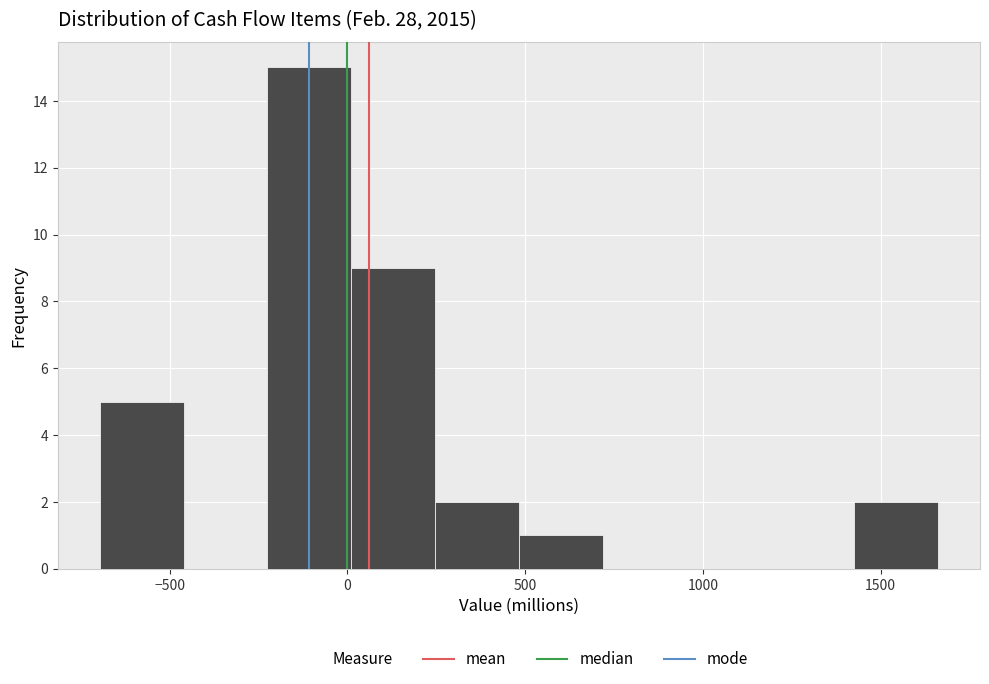

Which range on the x-axis has the tallest bar?

-250 to 0